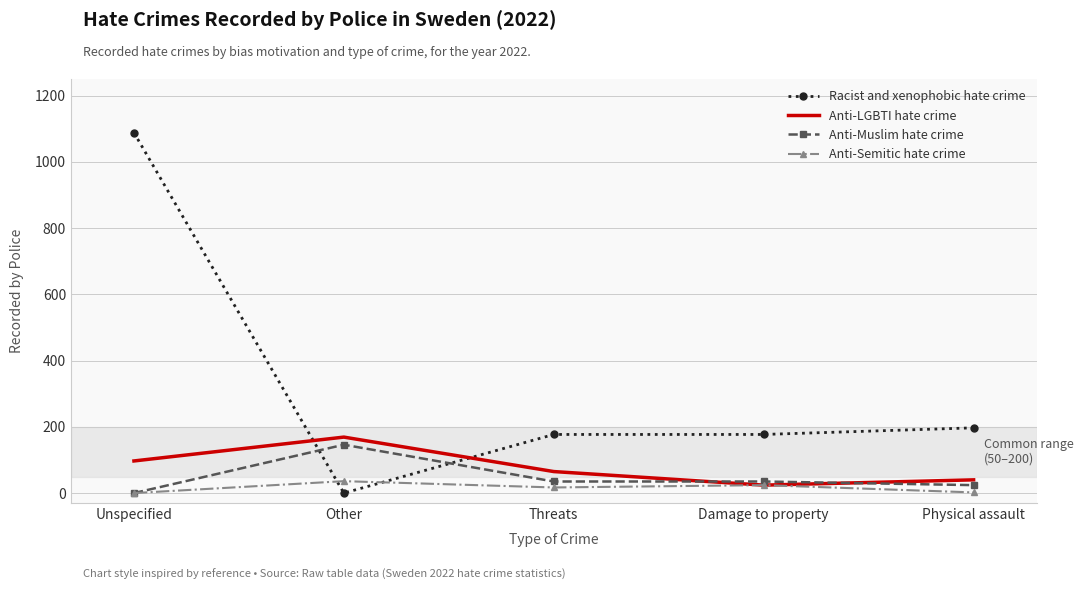

What is the maximum value shown in the chart?

1088